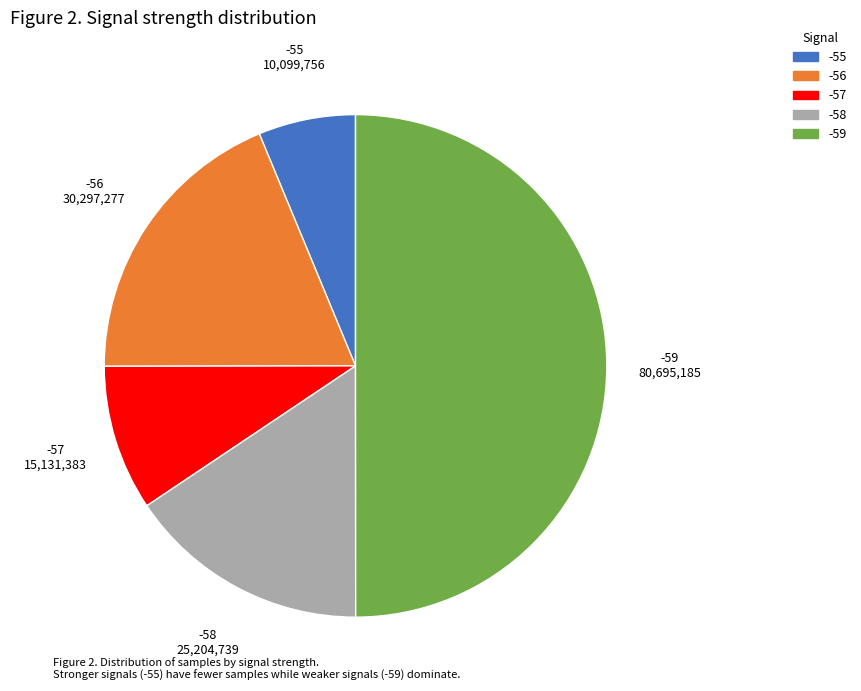

The -59 slice represents 63% of the pie. True or false?

False